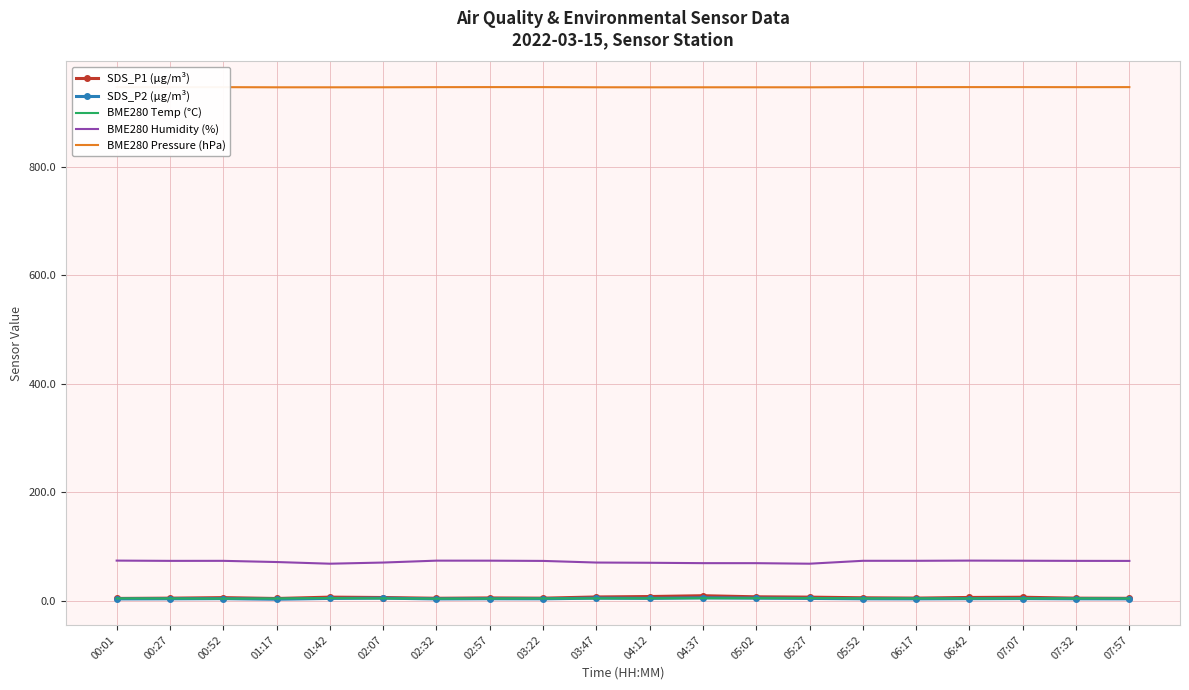

Read the BME280 Temp (°C) value at 05:02.

4.6